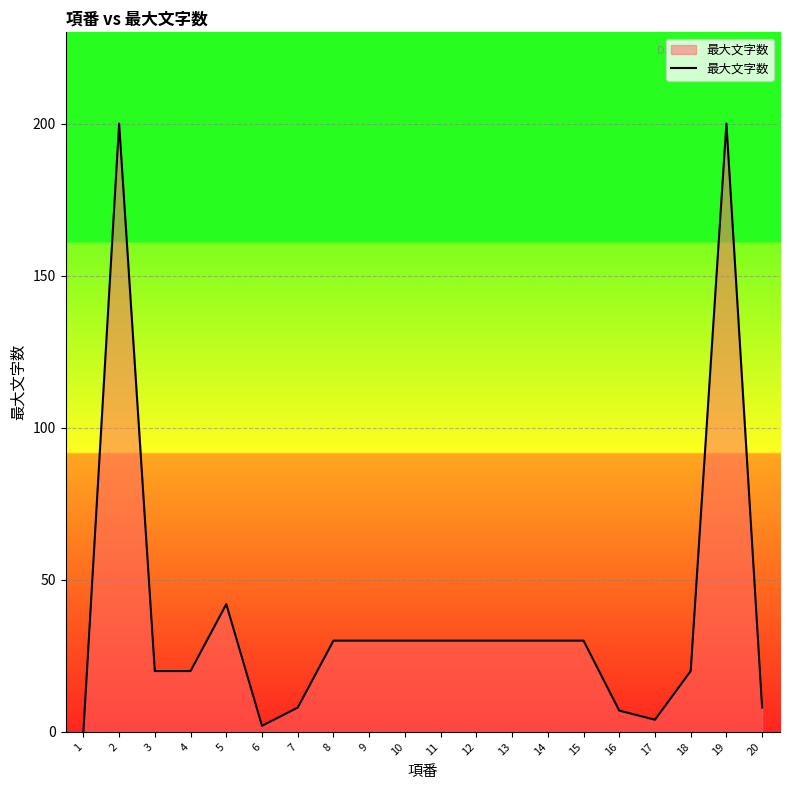

Count the number of categories in the chart.

20